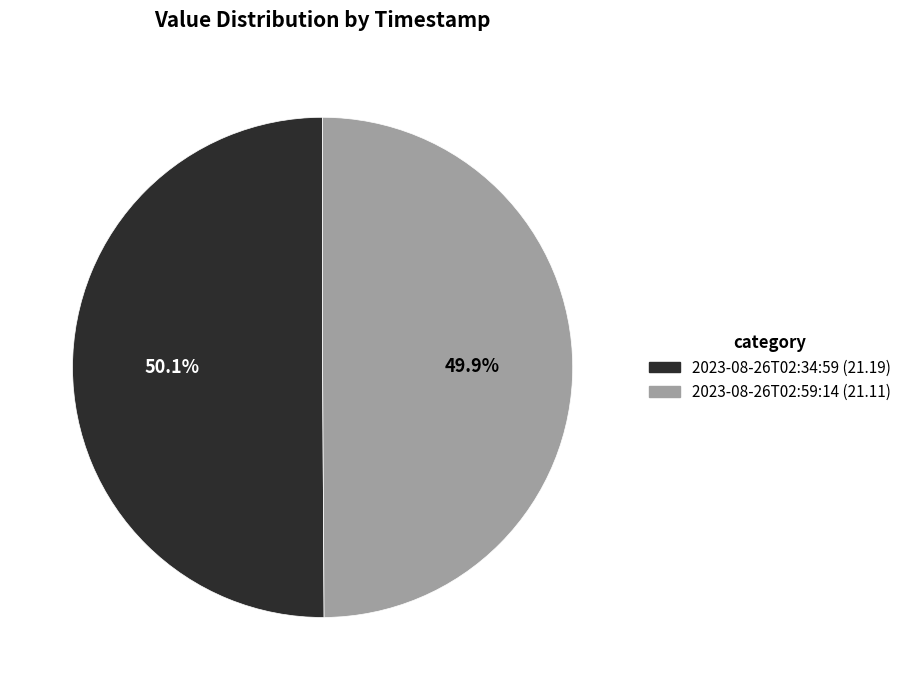

How many slices are in this pie chart?

2